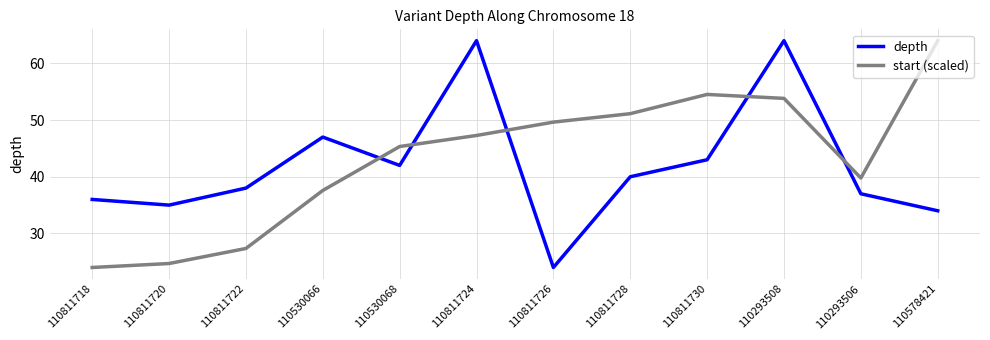

The start (scaled) series shows 37.6 at 110530066. True or false?

True